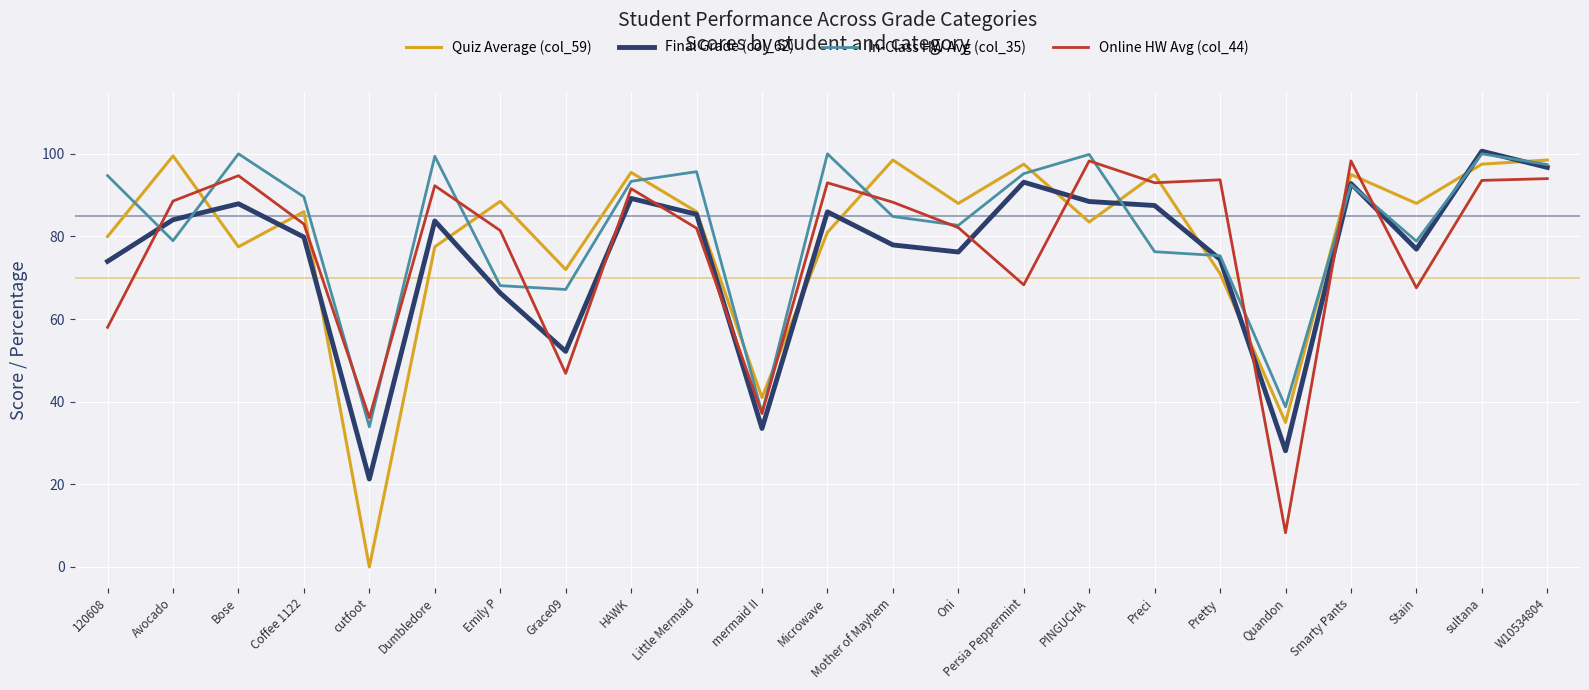

Where is the first local minimum for In-Class HW Avg (col_35)?

Avocado